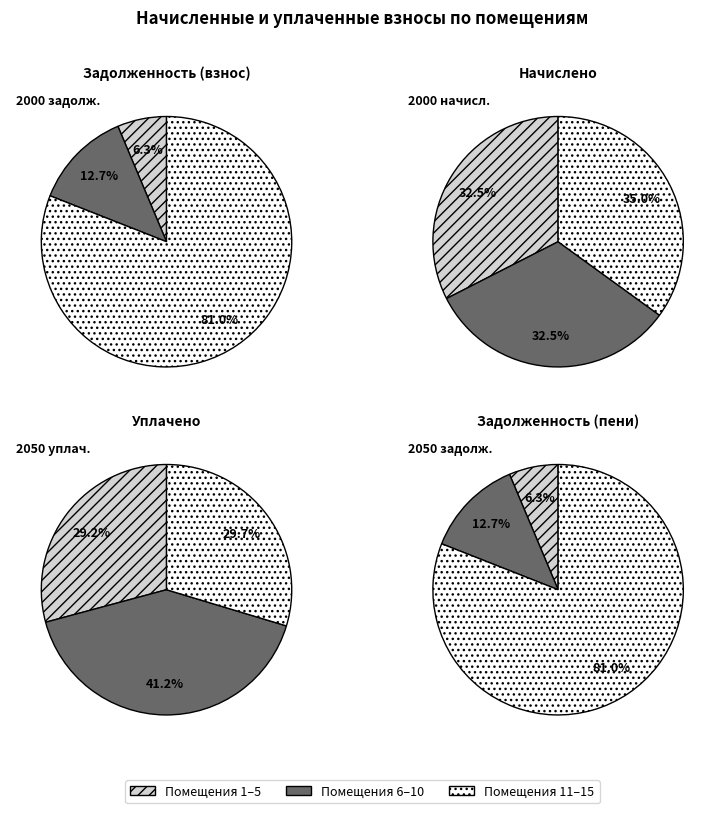

Is 5 the majority of the pie?

No